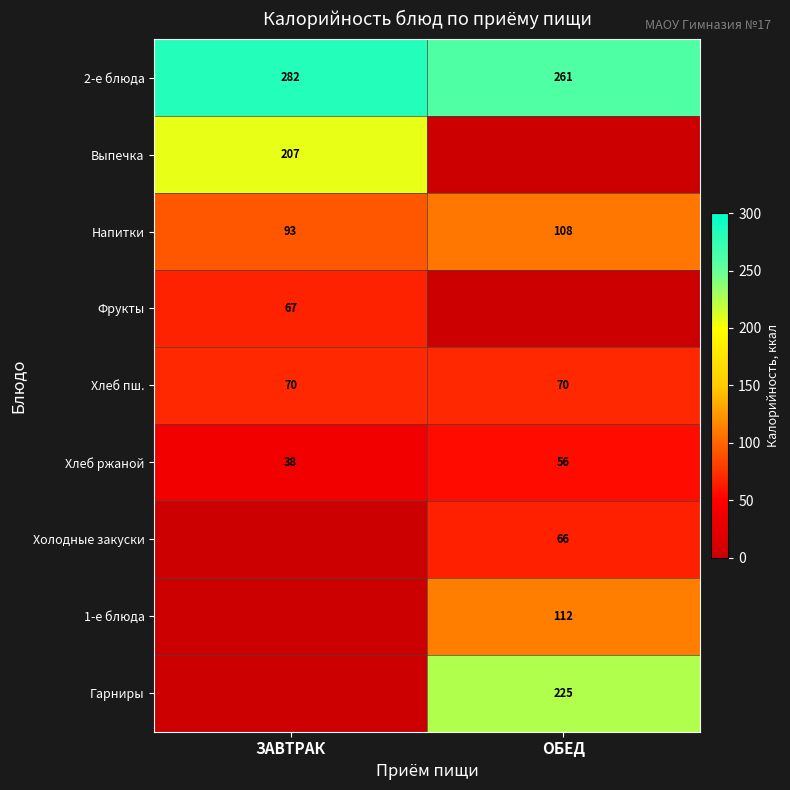

What is the average value of the 2-е блюда series?

272